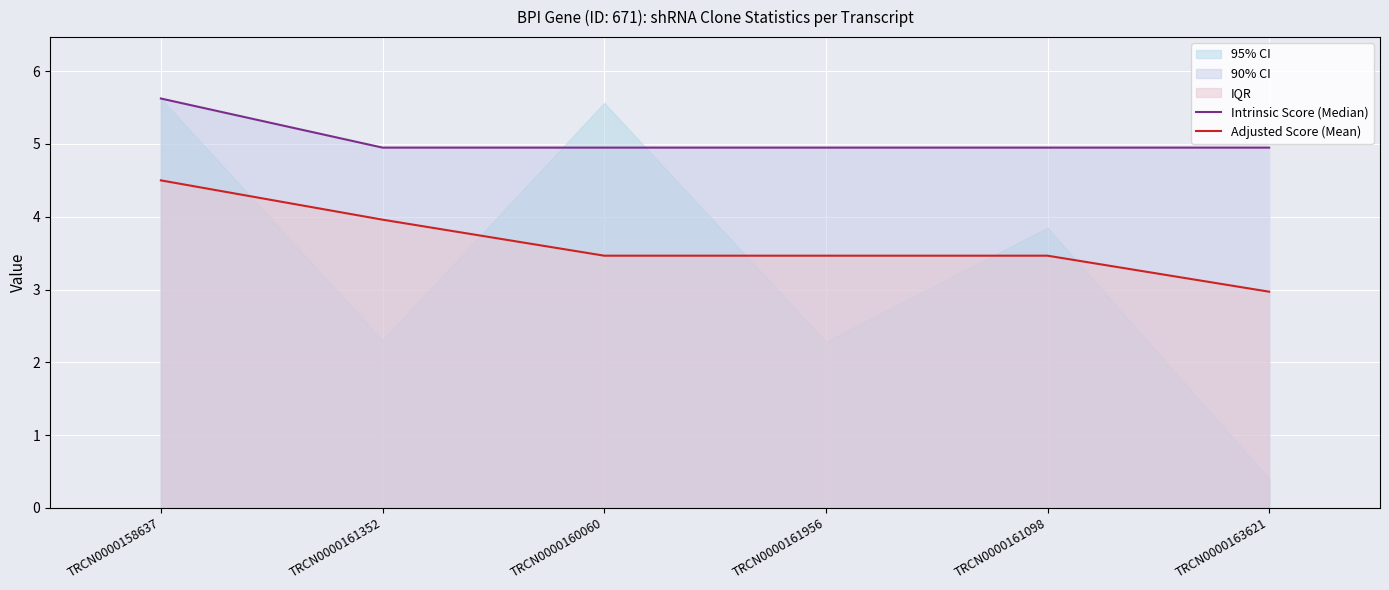

True or false: Intrinsic Score (Median) and Adjusted Score (Mean) cross at least once.

False